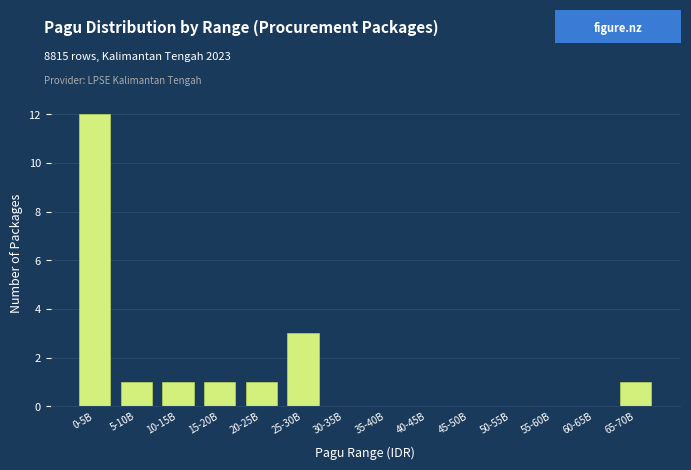

Reading left to right, transcribe all the data shown in this chart.

0-5B=12	5-10B=1	10-15B=1	15-20B=1	20-25B=1	25-30B=3	30-35B=0	35-40B=0	40-45B=0	45-50B=0	50-55B=0	55-60B=0	60-65B=0	65-70B=1